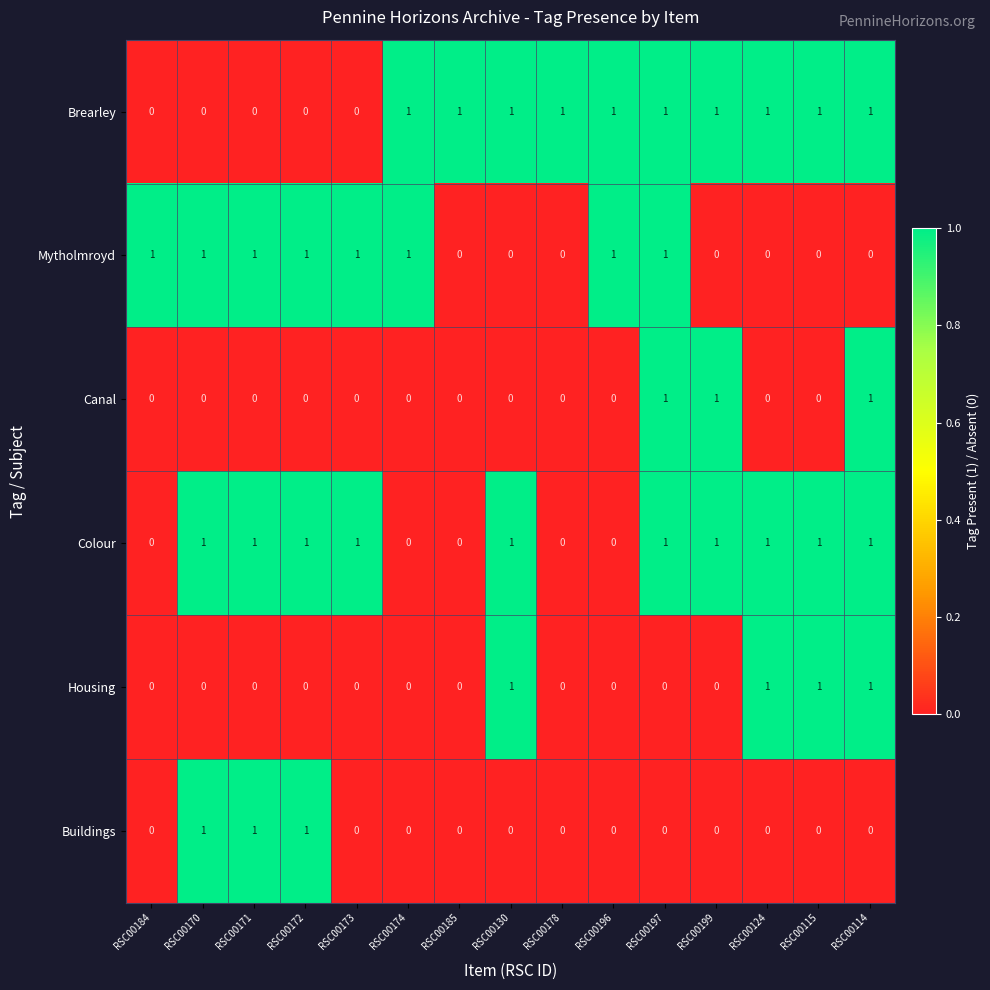

At how many categories does at least one series exceed 0?

15